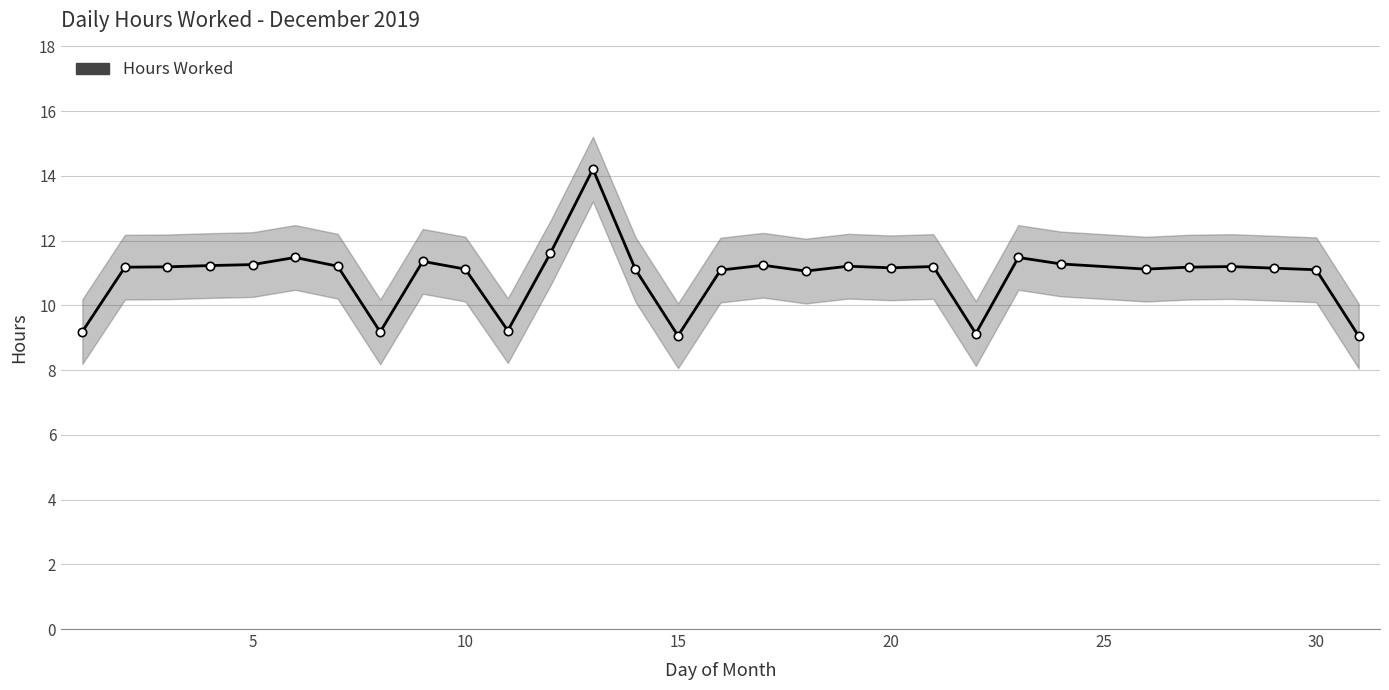

What is the greatest value displayed?

14.2